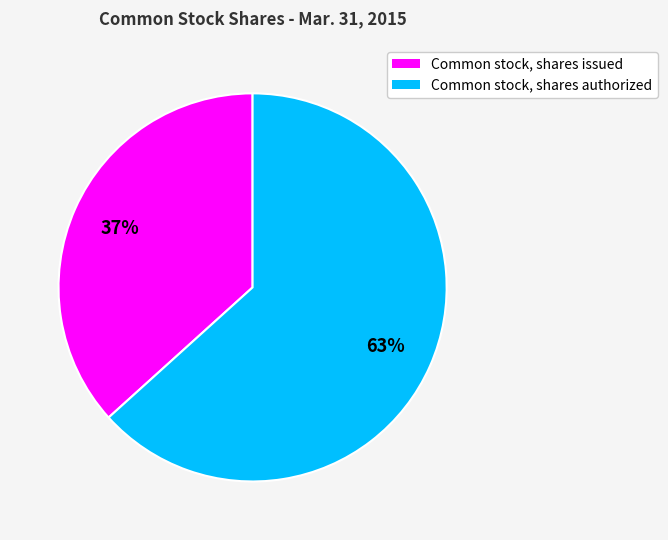

How many segments does this pie chart have?

2